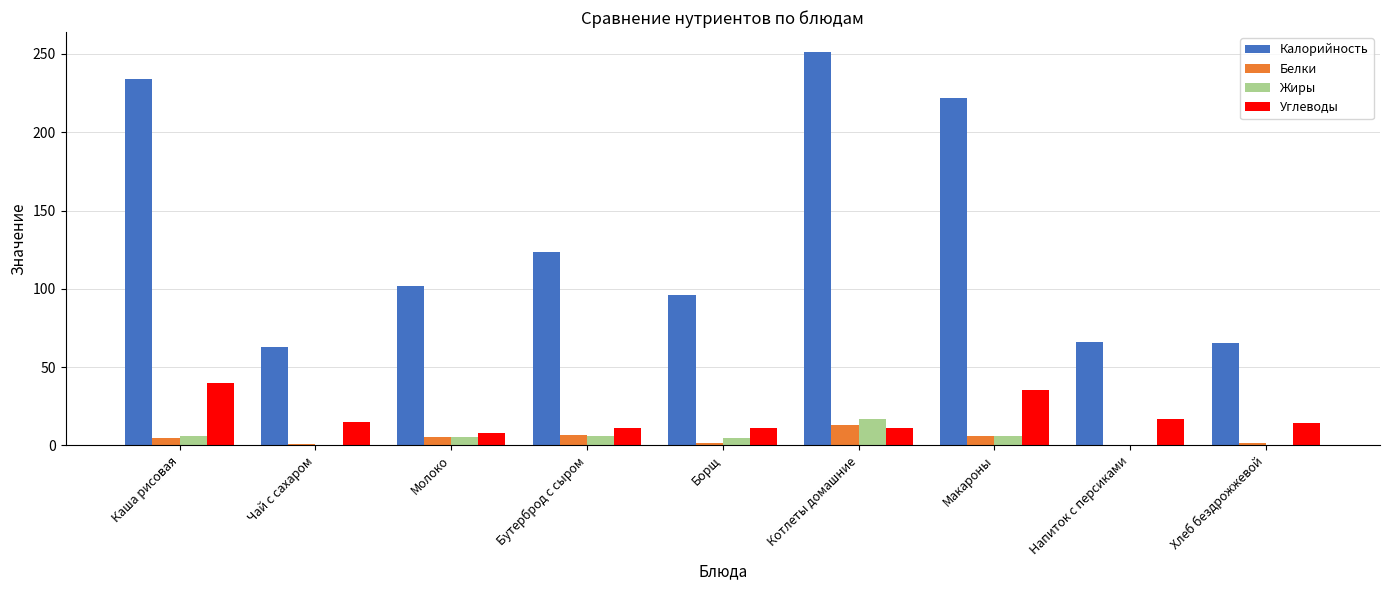

Are the bars horizontal?

No